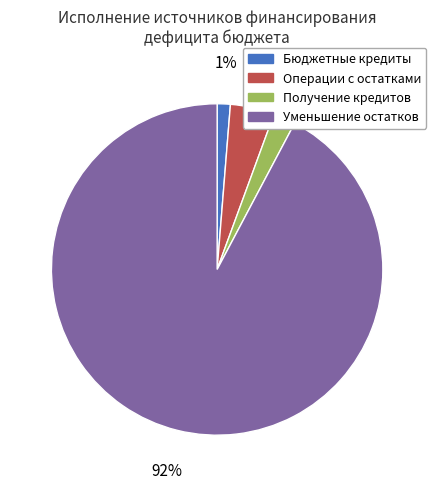

How many segments does this pie chart have?

4